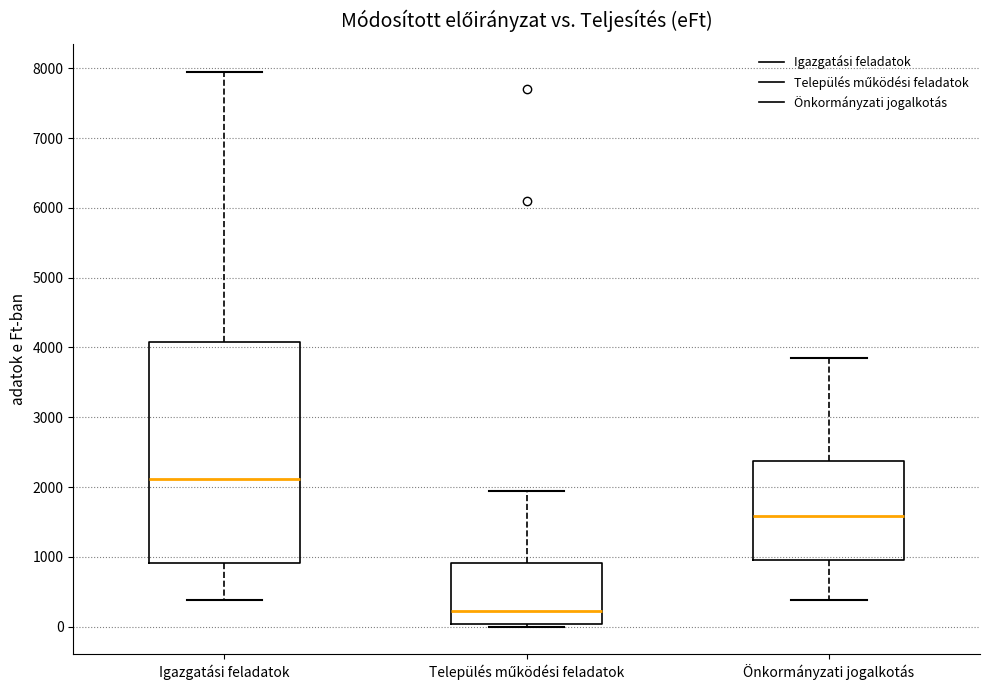

Which box has the lowest median line?

Település működési feladatok